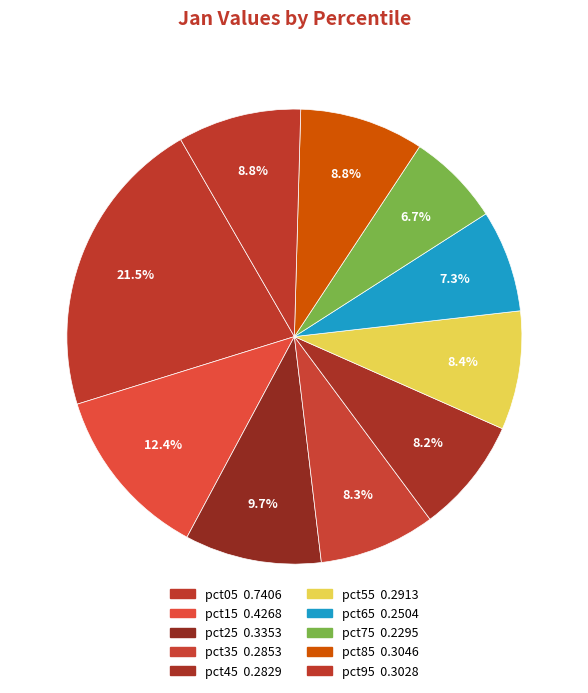

What percentage is NOT represented by pct85?

91.2%